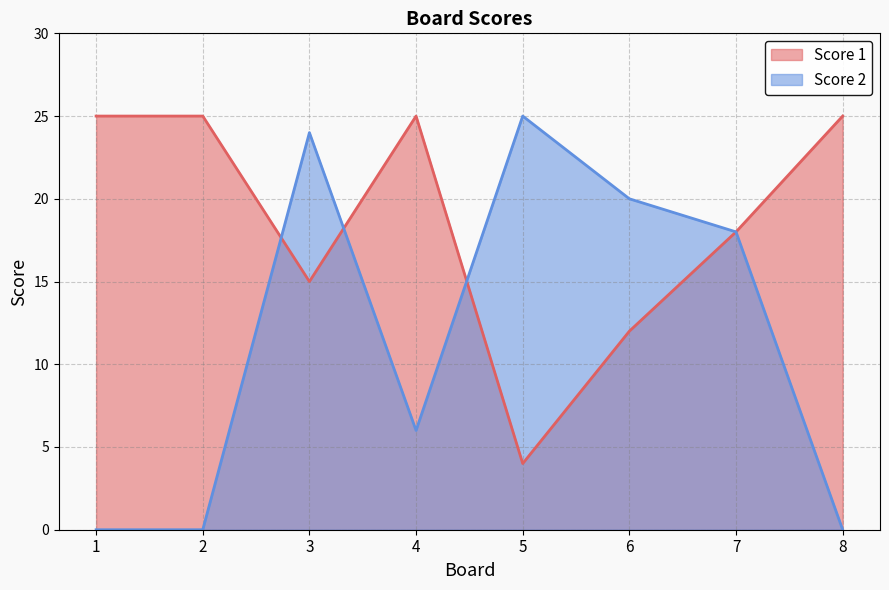

Which has a higher value, 6 or 8?

8